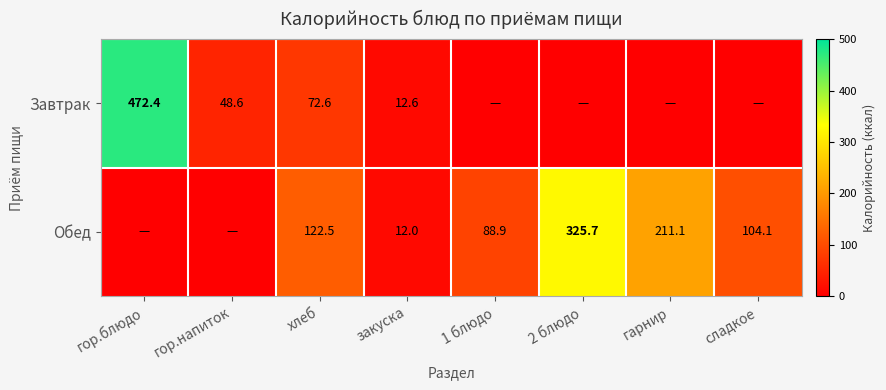

What is the total value across all series at гор.блюдо?

472.4